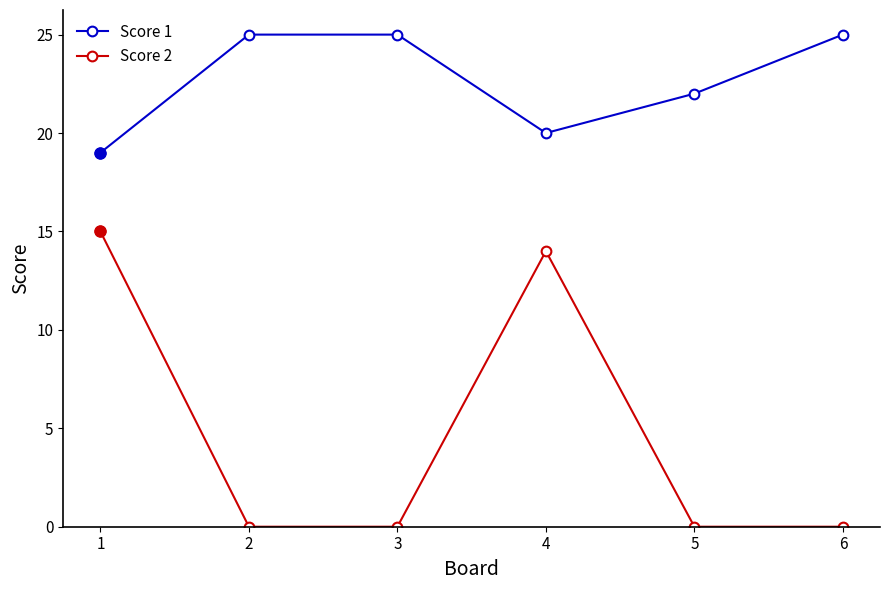

What is the highest value of the Score 1 series?

25